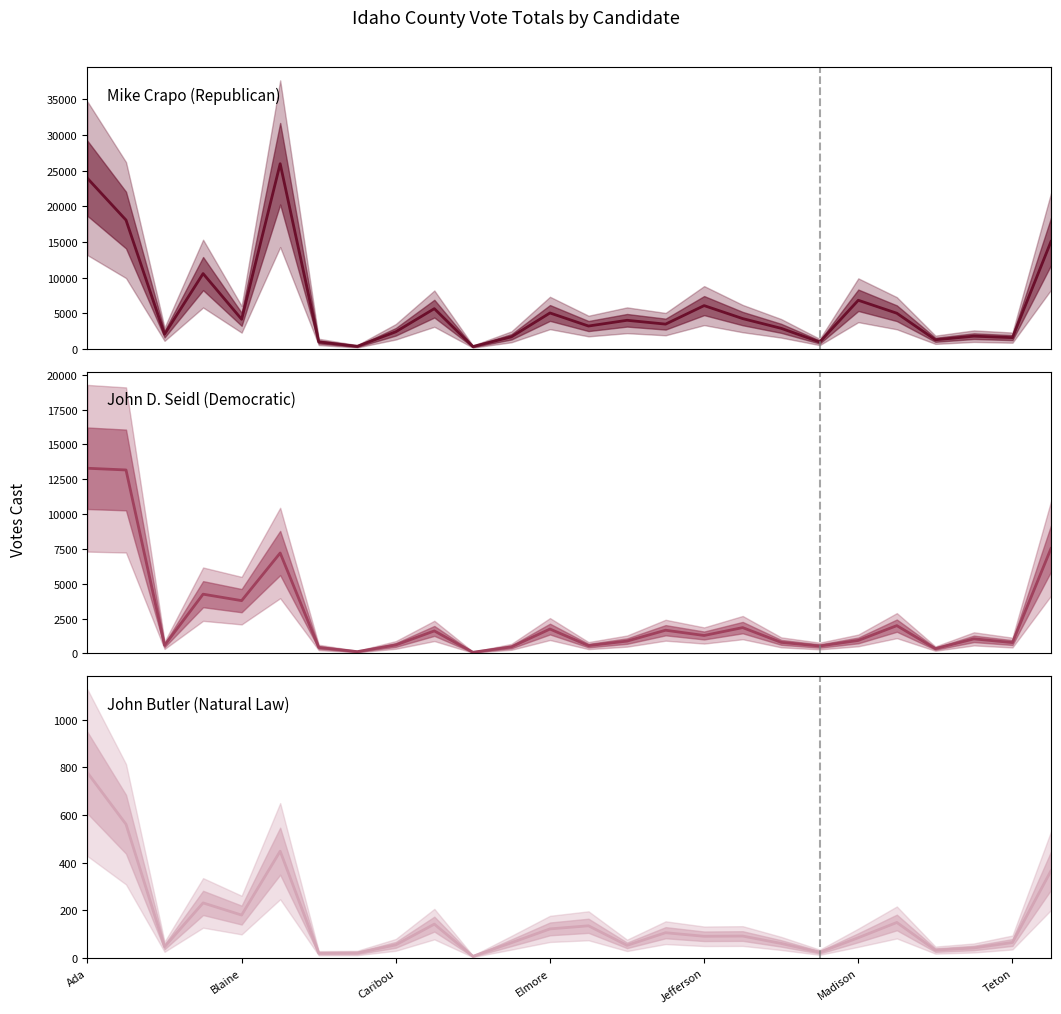

Where does the Mike Crapo (Republican) series first go above 4017?

Ada